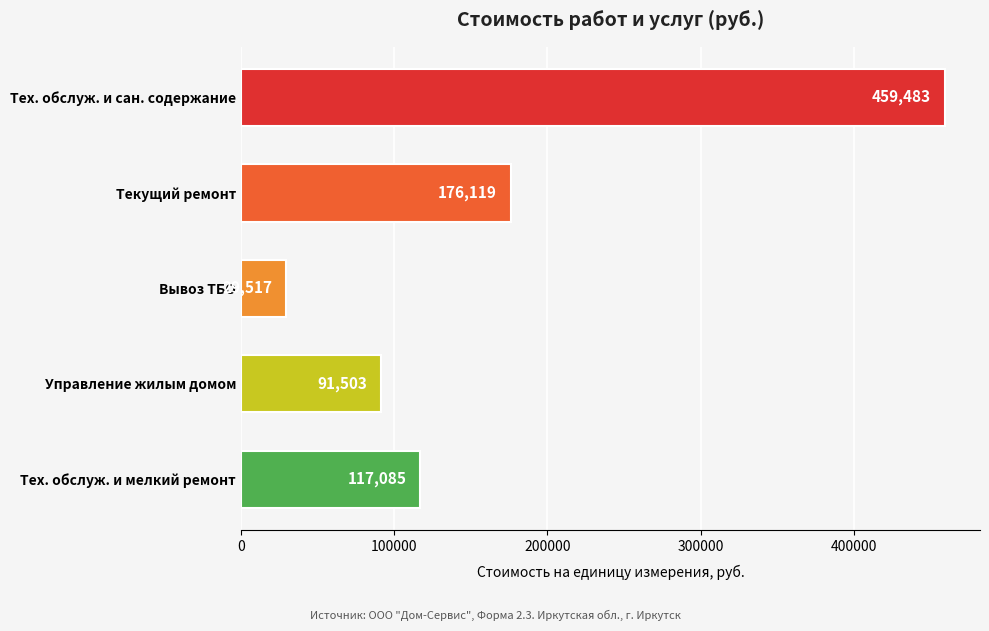

How many data points does each series have?

5